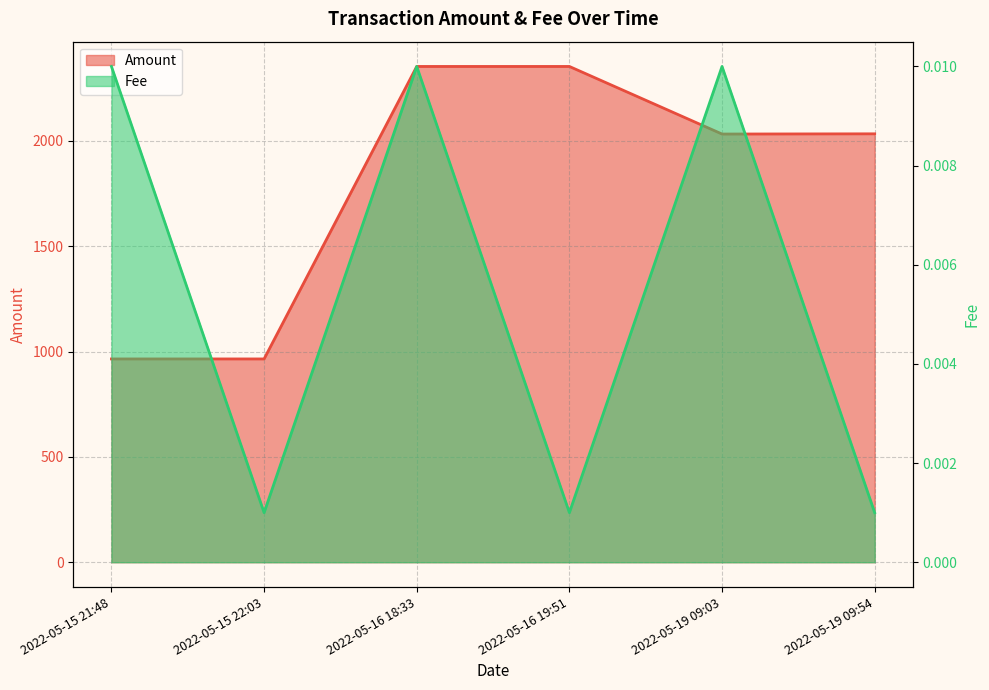

At which label is Amount closest to 1659?

2022-05-19 09:03